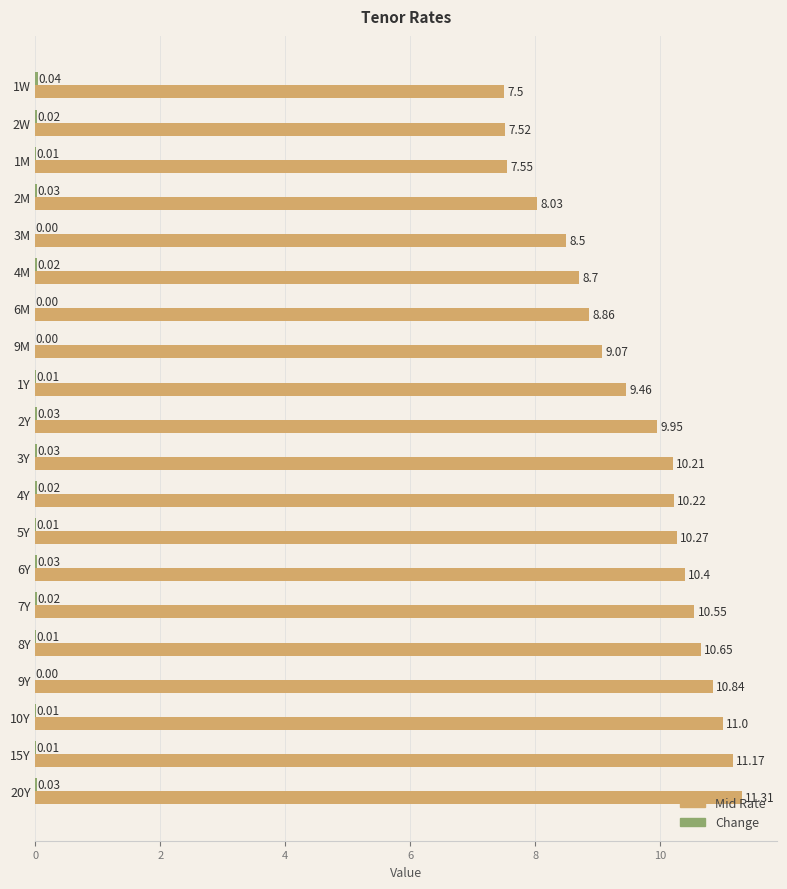

Which series changed the most between 9M and 5Y?

Mid Rate